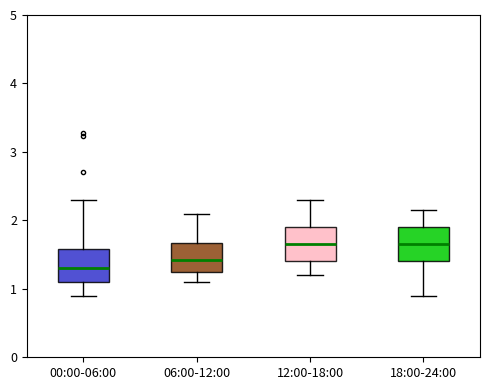

Where is the lower edge of the box for 06:00-12:00 on the y-axis? The values are not printed on the chart, so give them approximately, as read against the axis.

1.3